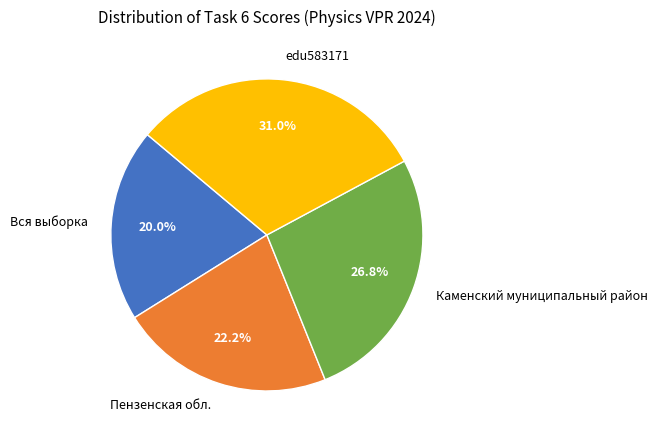

Does edu583171 account for over 50% of the chart?

No